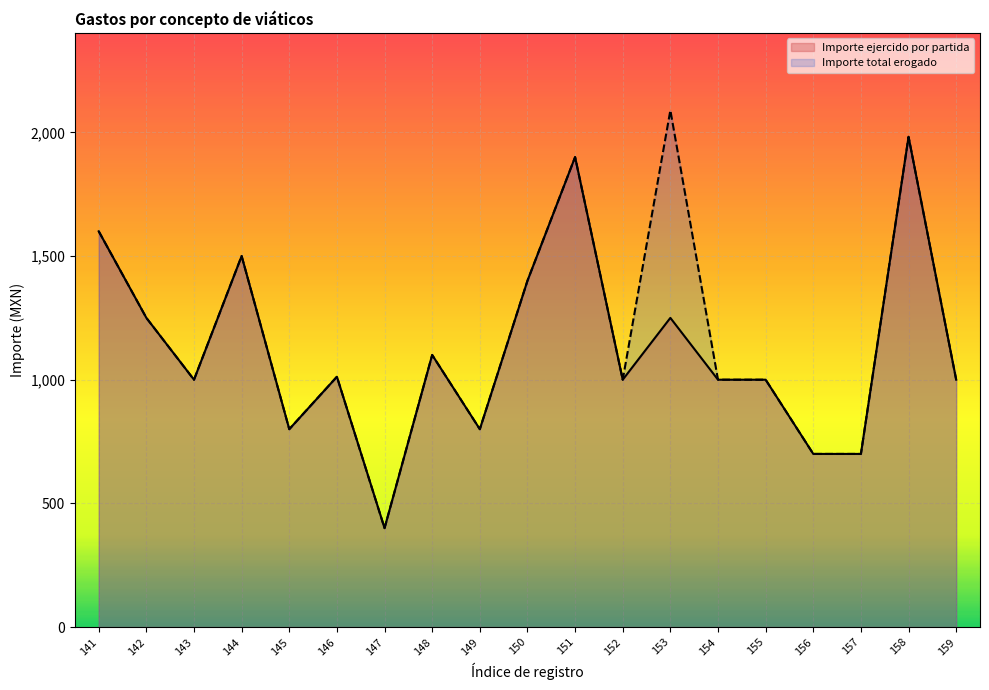

At 151, list the series in order from largest to smallest.

Importe ejercido por partida, Importe total erogado